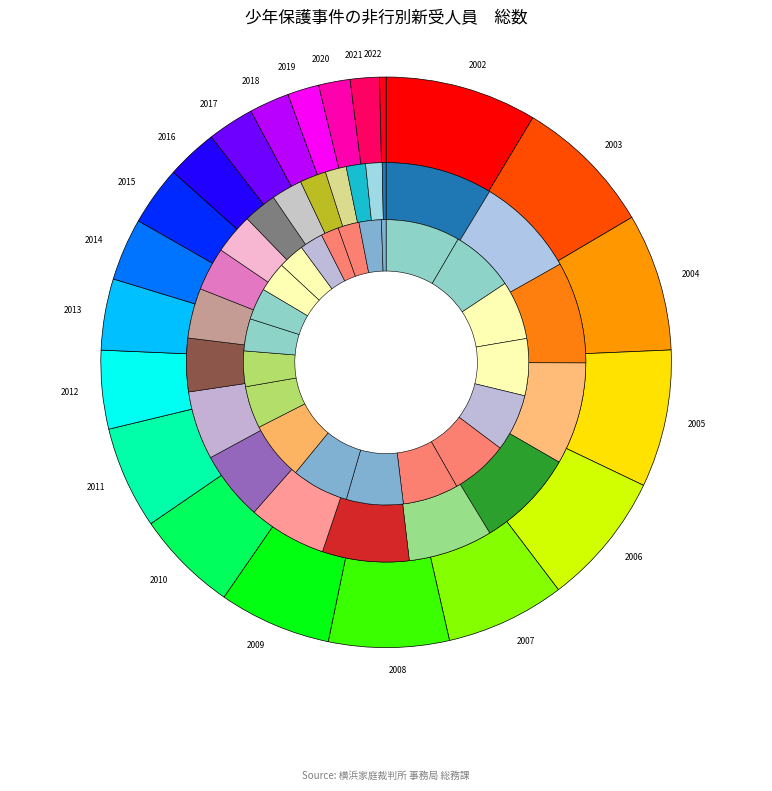

What is the largest slice in the pie chart?

2002